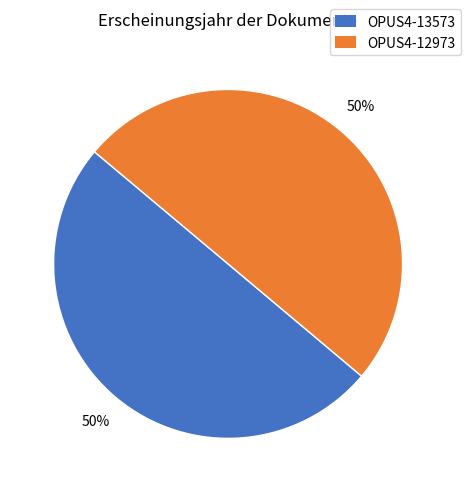

How many segments does this pie chart have?

2